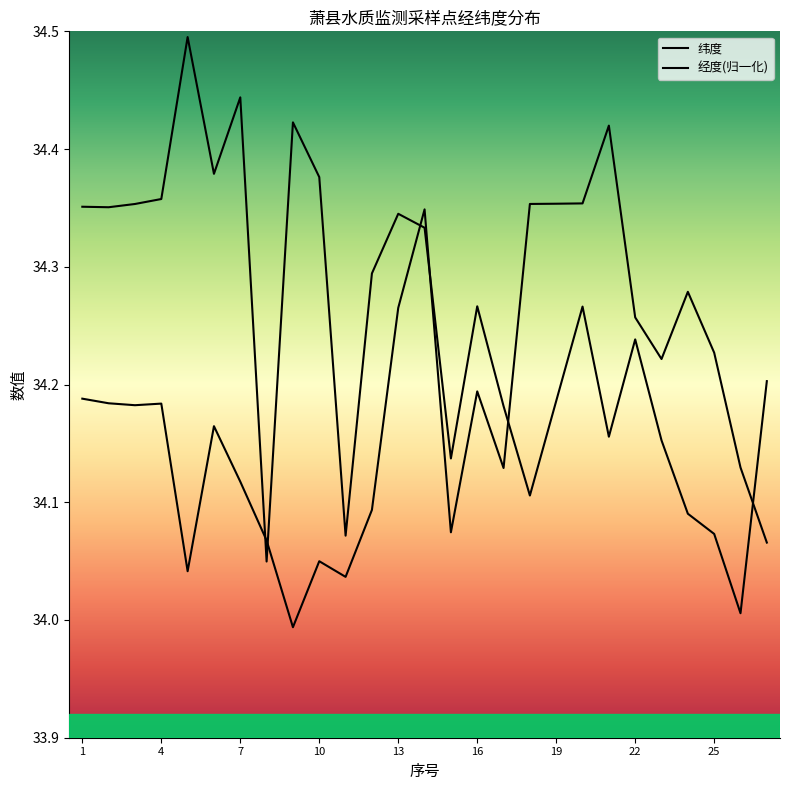

The value of 经度 at 7 is 16.2. True or false?

False